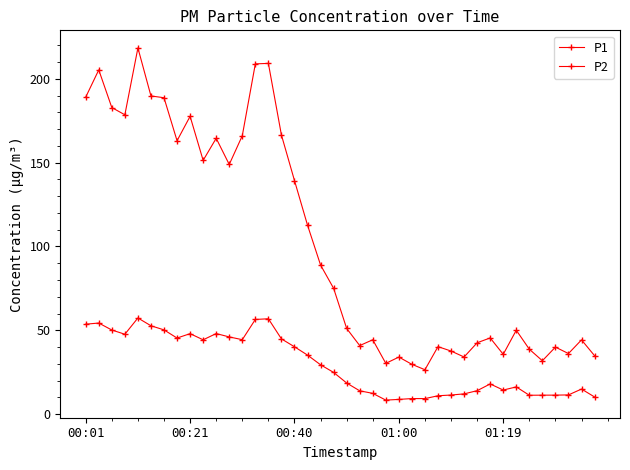

How many values in the P1 series exceed 75?

20